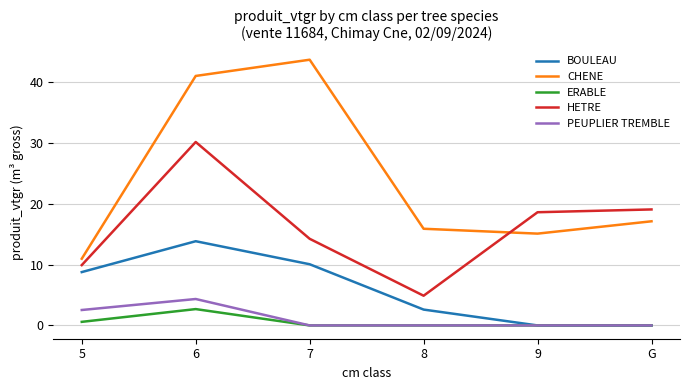

True or false: ERABLE and CHENE intersect in this chart.

False